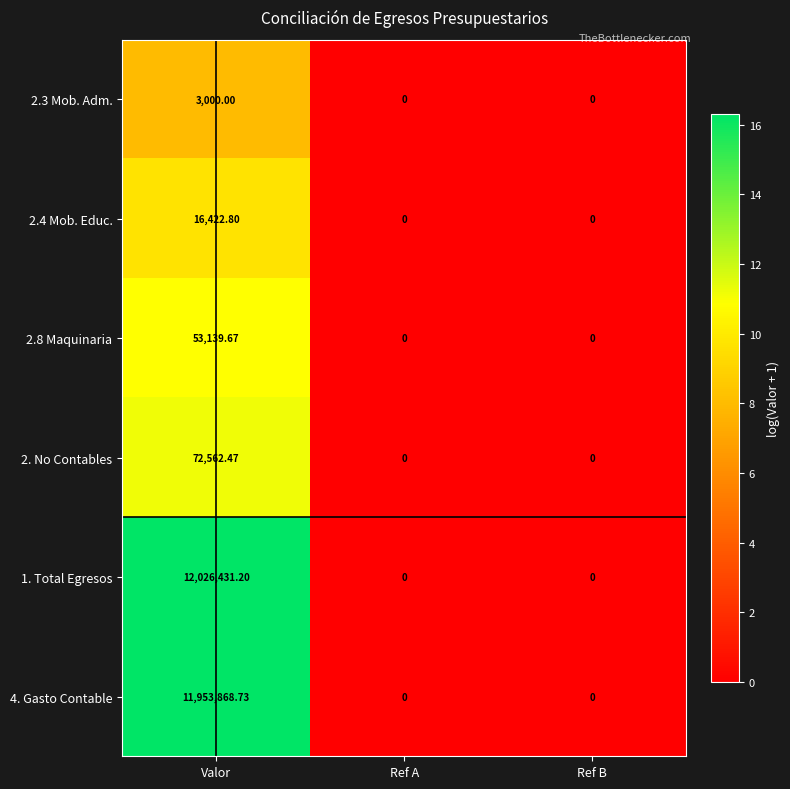

At which label does 2.3 Mob. Adm. reach its peak?

Valor